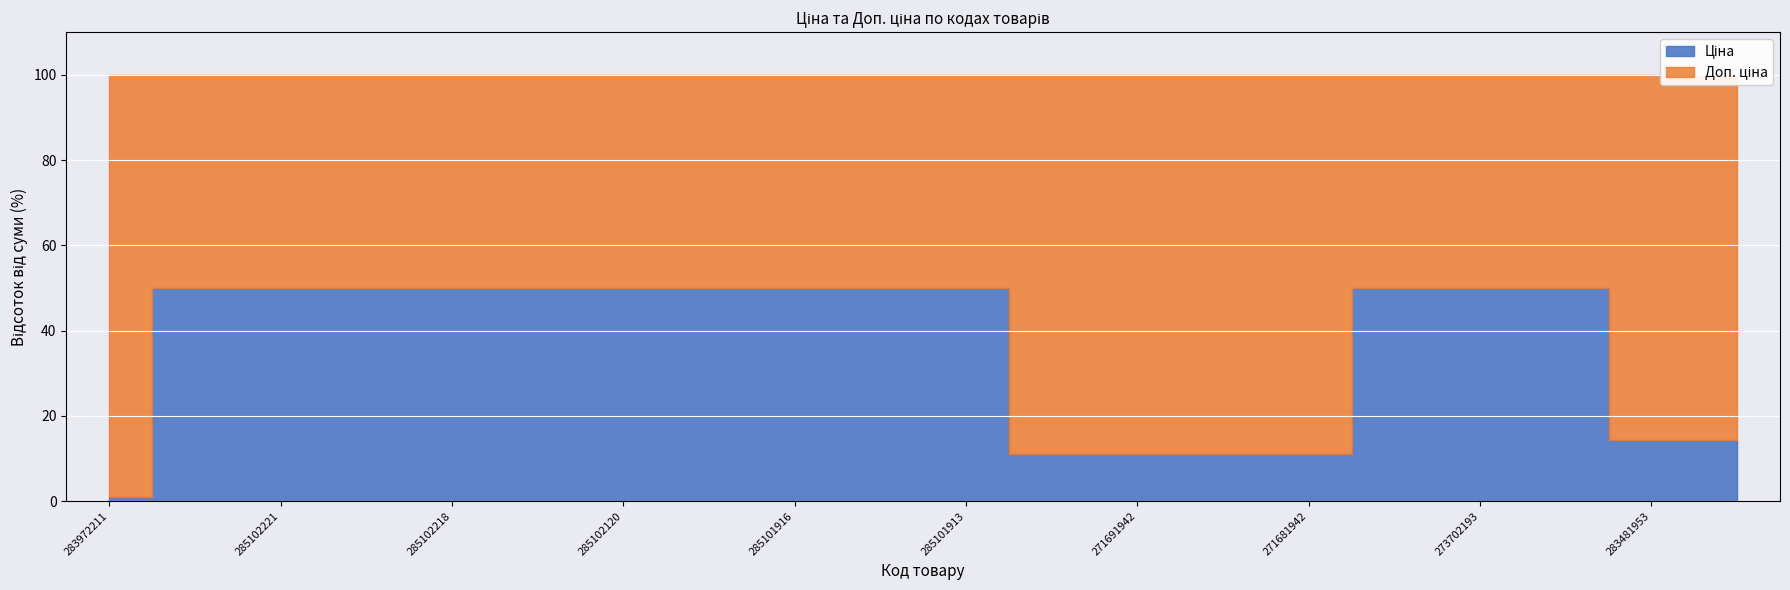

Rank the series by their maximum value, from highest to lowest.

Ціна, Доп. ціна